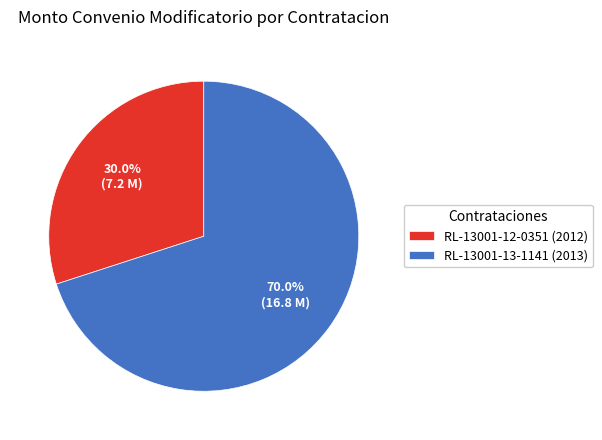

Is the sum of RL-13001-12-0351 (2012) and RL-13001-13-1141 (2013) greater than half?

Yes